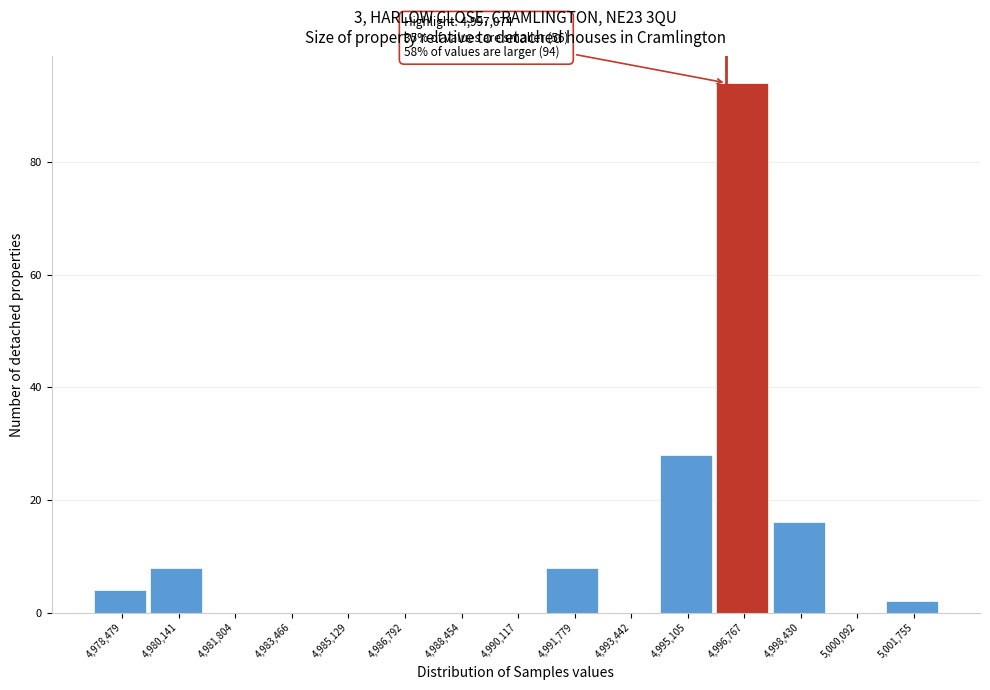

Reading left to right, list all the values displayed in this chart.

4,978,479=4	4,980,141=8	4,981,804=0	4,983,466=0	4,985,129=0	4,986,792=0	4,988,454=0	4,990,117=0	4,991,779=8	4,993,442=0	4,995,105=28	4,996,767=94	4,998,430=16	5,000,092=0	5,001,755=2